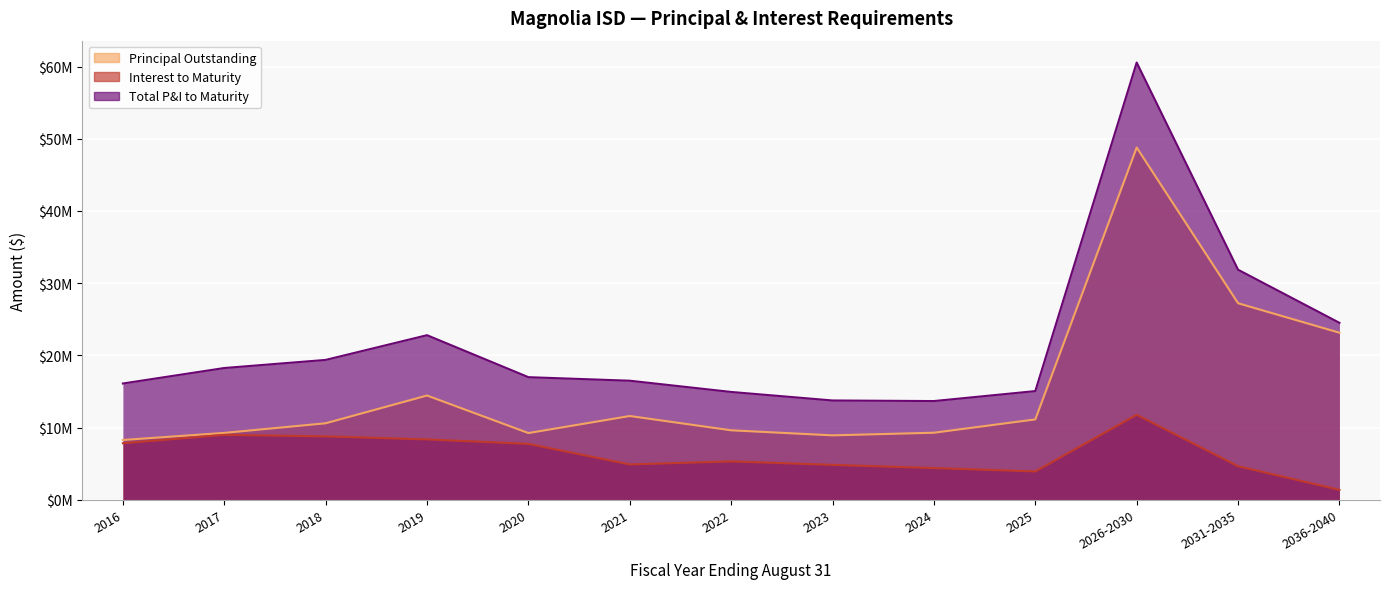

True or false: Interest to Maturity and Total P&I to Maturity intersect in this chart.

False